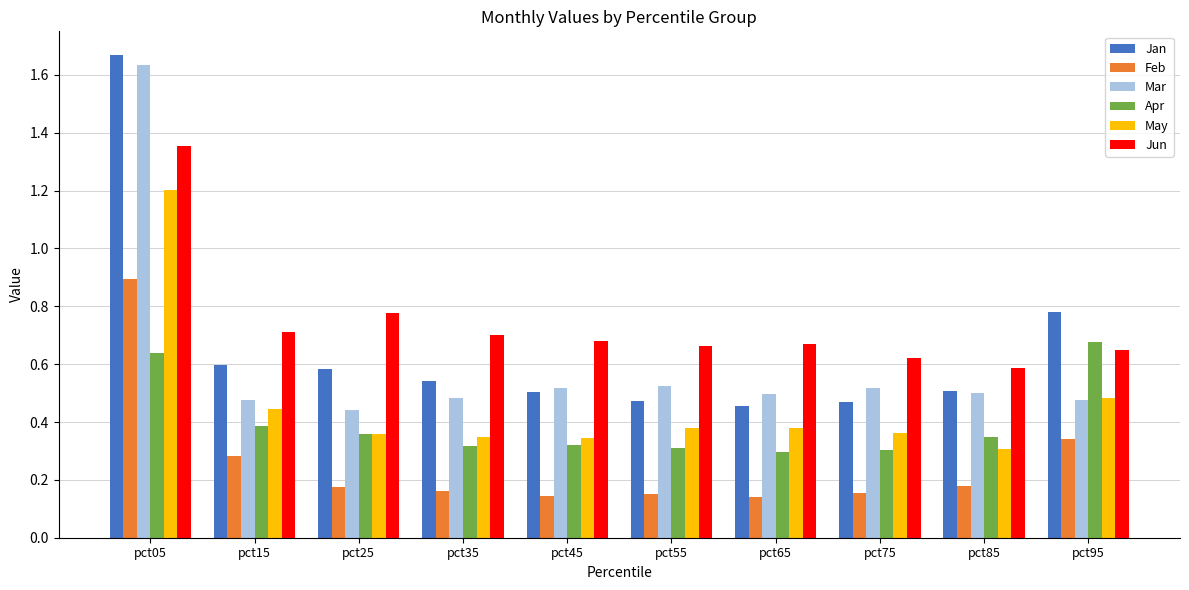

Between pct55 and pct75, which series saw the biggest shift?

Jun